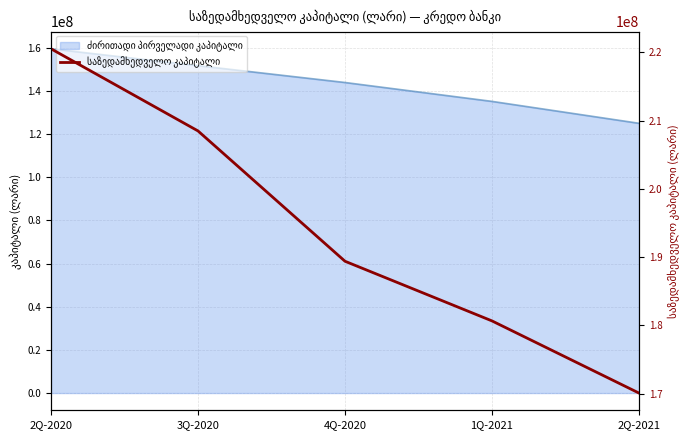

Which label corresponds to the smallest value in the chart?

2Q-2021